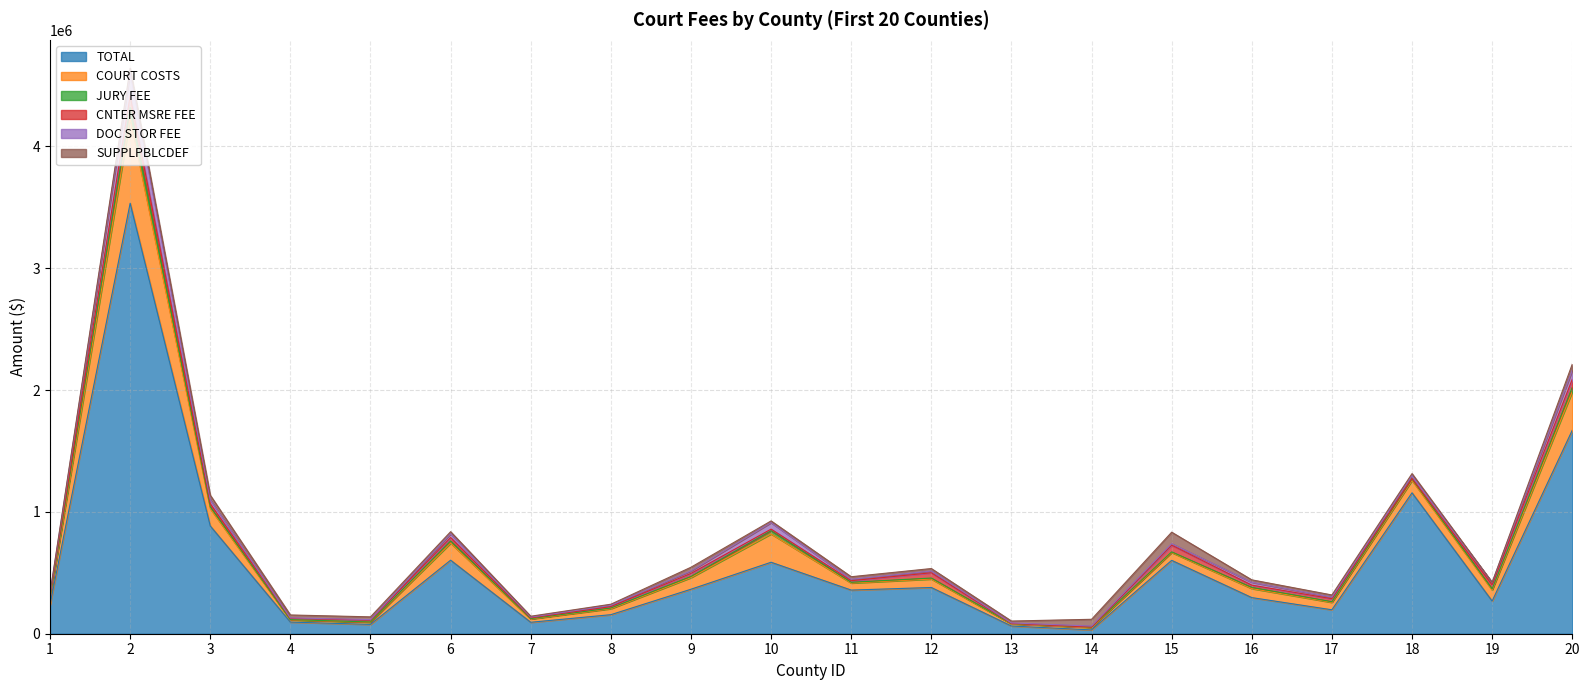

True or false: CNTER MSRE FEE and JURY FEE intersect in this chart.

True